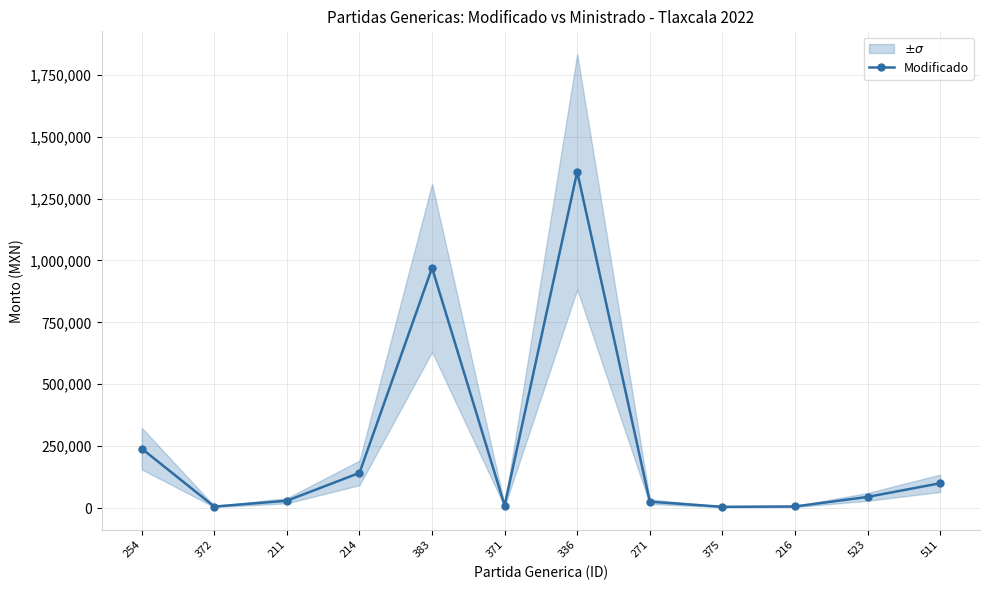

Reading left to right, extract all data points from this chart.

240000	6000	29642	142000	970000	10000	1358300	25840	5033	6400	45000	100200